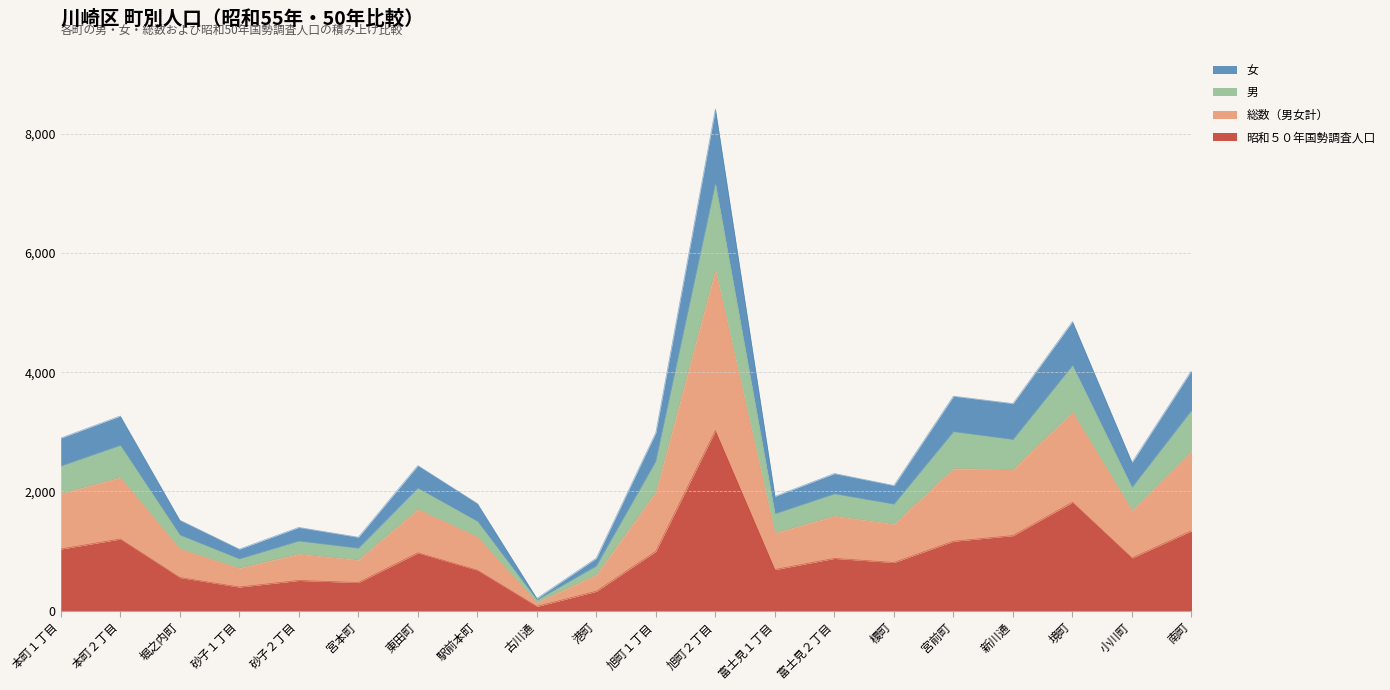

What is the label of the 6th point from the right?

榎町